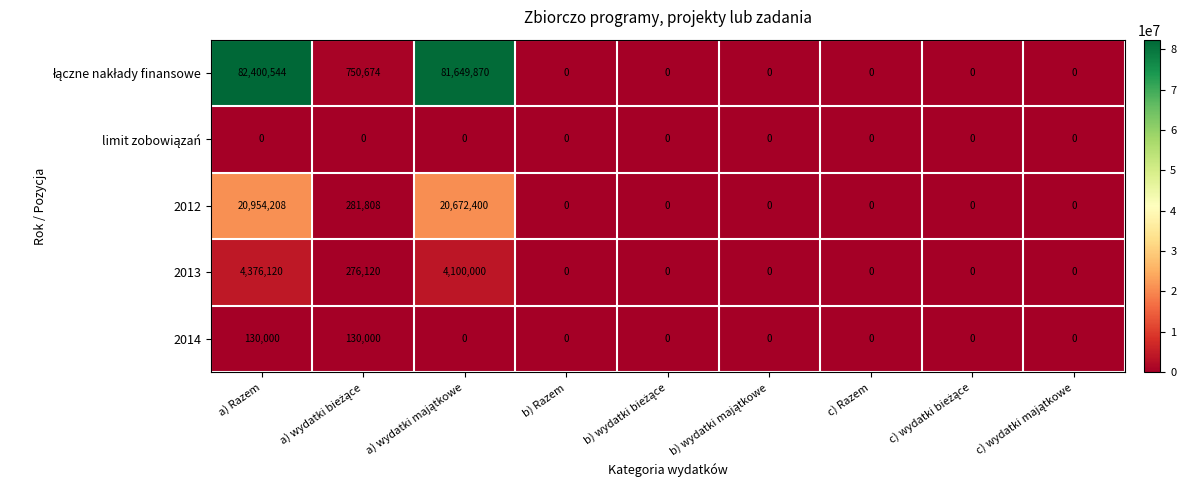

The value of 2012 at c) Razem is -13695356. True or false?

False